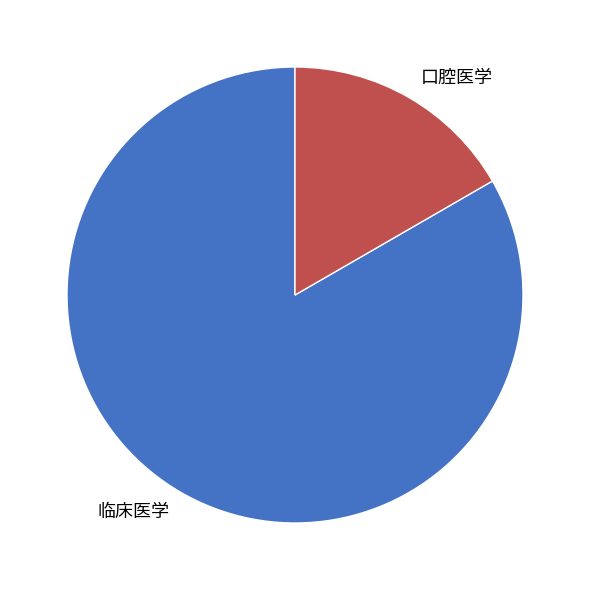

The 口腔医学 slice represents 17% of the pie. True or false?

True